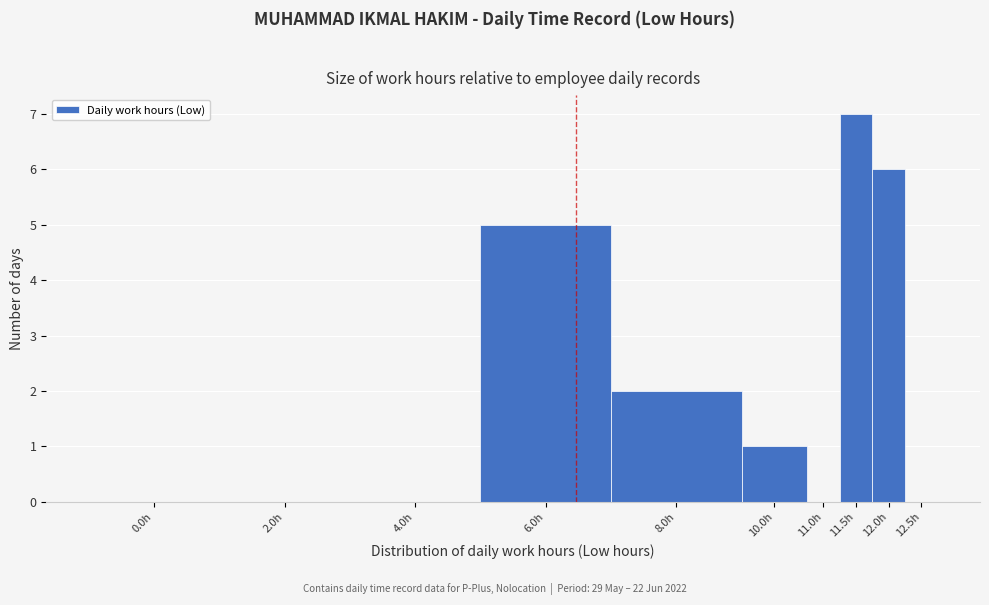

Reading left to right, extract all data points from this chart.

0.0h=0	2.0h=0	4.0h=0	6.0h=5	8.0h=2	10.0h=1	11.0h=0	11.5h=7	12.0h=6	12.5h=0